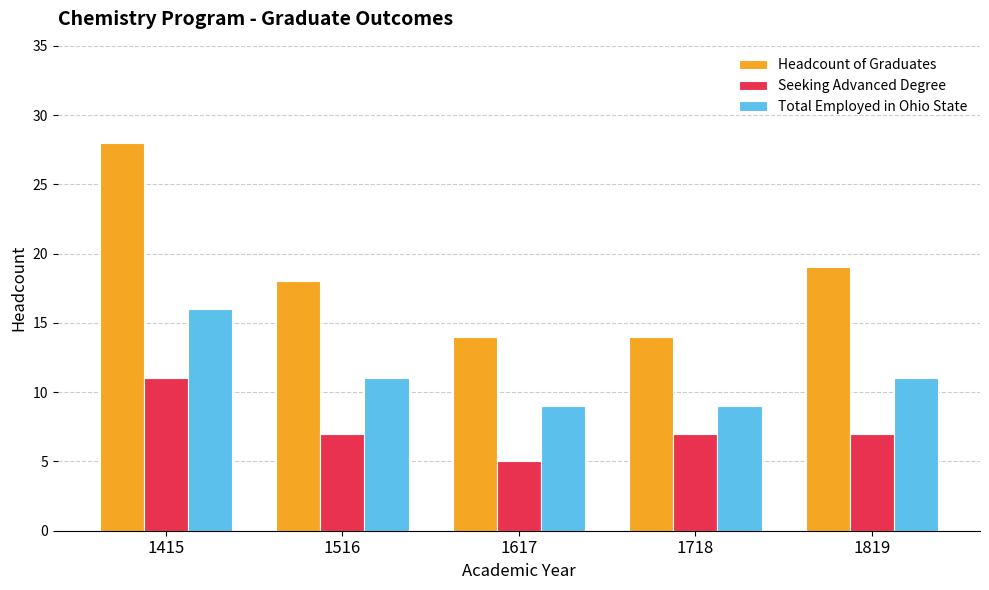

Read the Total Employed in Ohio State value at 1617.

9